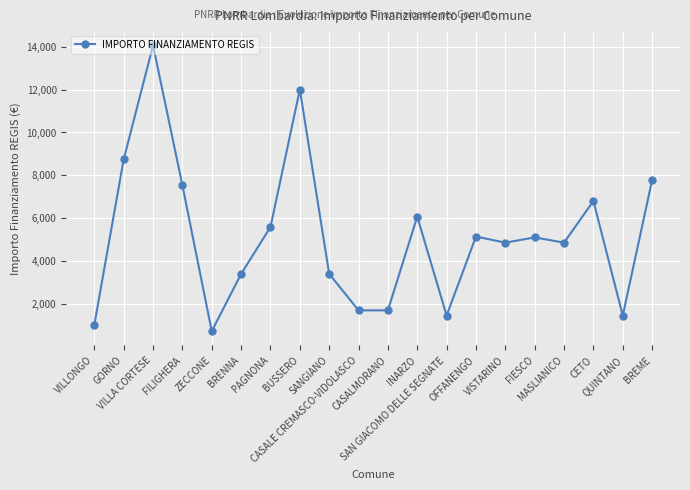

What position from the left is CETO?

18